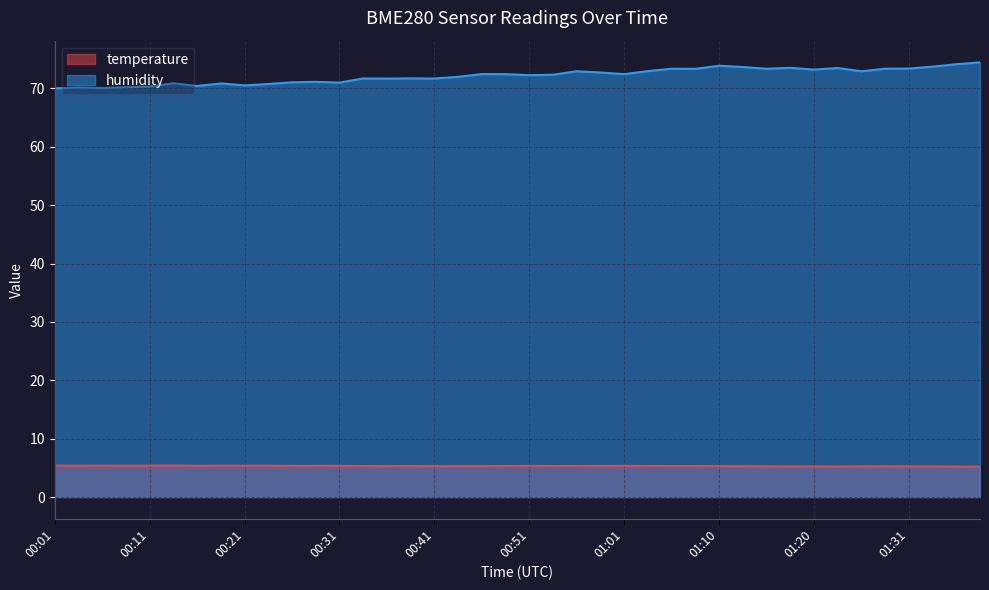

Reading left to right, list all the values displayed in this chart.

temperature: 00:01=5.4	00:03=5.4	00:06=5.4	00:08=5.4	00:11=5.4	00:13=5.4	00:16=5.3	00:18=5.4	00:21=5.4	00:23=5.4	00:26=5.3	00:28=5.3	00:31=5.3	00:33=5.3	00:36=5.3	00:38=5.3	00:41=5.3	00:43=5.3	00:46=5.3	00:48=5.3	00:51=5.3	00:53=5.3	00:56=5.3	00:58=5.3	01:01=5.3	01:03=5.3	01:06=5.3	01:08=5.3	01:10=5.3	01:13=5.3	01:15=5.3	01:18=5.2	01:20=5.2	01:23=5.2	01:25=5.3	01:28=5.3	01:31=5.2	01:33=5.2	01:36=5.2	01:38=5.2
humidity: 00:01=70.0	00:03=70.2	00:06=70.1	00:08=70.2	00:11=70.3	00:13=70.9	00:16=70.4	00:18=70.9	00:21=70.5	00:23=70.8	00:26=71.0	00:28=71.1	00:31=71.0	00:33=71.7	00:36=71.7	00:38=71.7	00:41=71.7	00:43=72.0	00:46=72.5	00:48=72.5	00:51=72.3	00:53=72.3	00:56=72.9	00:58=72.7	01:01=72.5	01:03=73.0	01:06=73.4	01:08=73.4	01:10=73.9	01:13=73.7	01:15=73.4	01:18=73.5	01:20=73.2	01:23=73.5	01:25=72.9	01:28=73.4	01:31=73.4	01:33=73.7	01:36=74.2	01:38=74.5